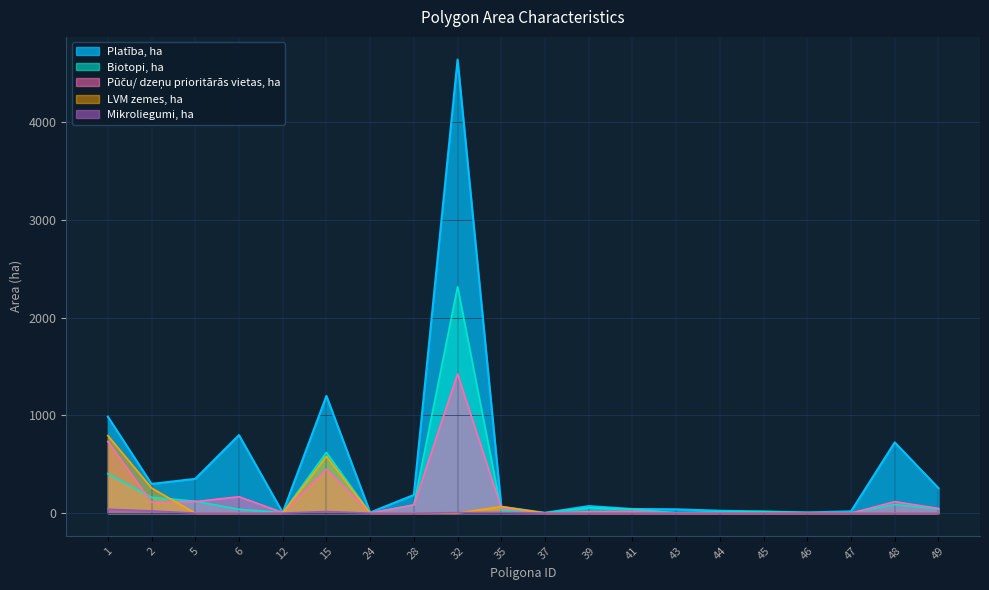

How many lines are shown in the chart?

5